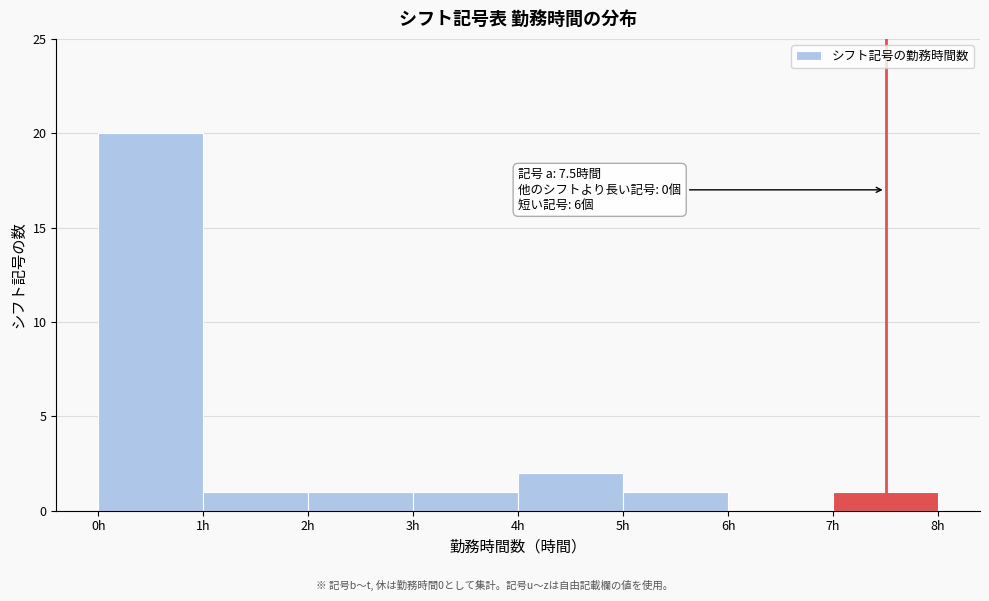

Which range on the x-axis has the tallest bar?

0 to 1